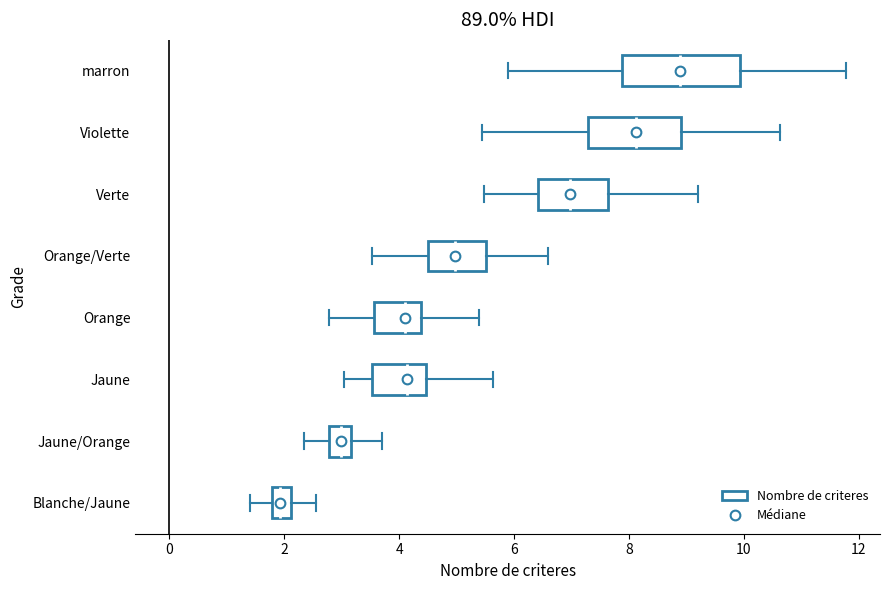

Reading bottom to top, transcribe this box plot: for each box, give where its median line is, the range the box spans, and where its two whiskers end, as read against the x-axis. The values are not printed on the chart, so give them approximately, as read against the axis.

Blanche/Jaune: median 2.0, box 1.8 to 2.2, whiskers 1.4 to 2.6
Jaune/Orange: median 3.0, box 2.8 to 3.2, whiskers 2.4 to 3.8
Jaune: median 4.2, box 3.6 to 4.4, whiskers 3.0 to 5.6
Orange: median 4.0, box 3.6 to 4.4, whiskers 2.8 to 5.4
Orange/Verte: median 5.0, box 4.6 to 5.6, whiskers 3.6 to 6.6
Verte: median 7.0, box 6.4 to 7.6, whiskers 5.4 to 9.2
Violette: median 8.2, box 7.2 to 9.0, whiskers 5.4 to 10.6
marron: median 8.8, box 7.8 to 10.0, whiskers 5.8 to 11.8